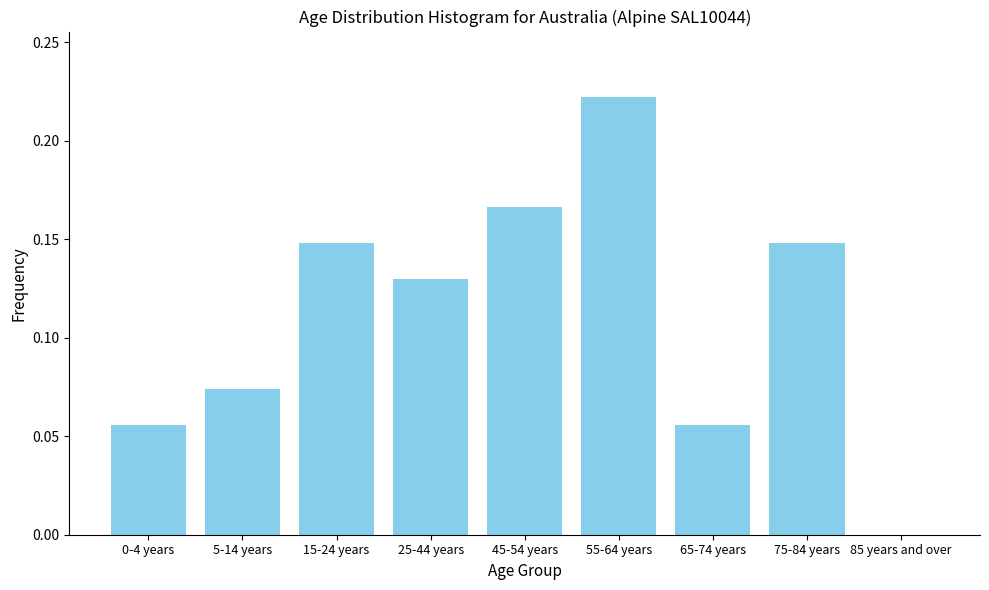

Which has a higher value, 25-44 years or 0-4 years?

25-44 years